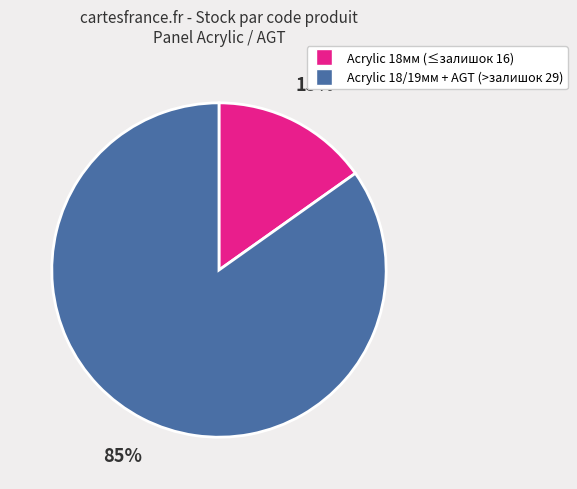

To the nearest percent, what is the difference between the largest and smallest slice percentages?

70%